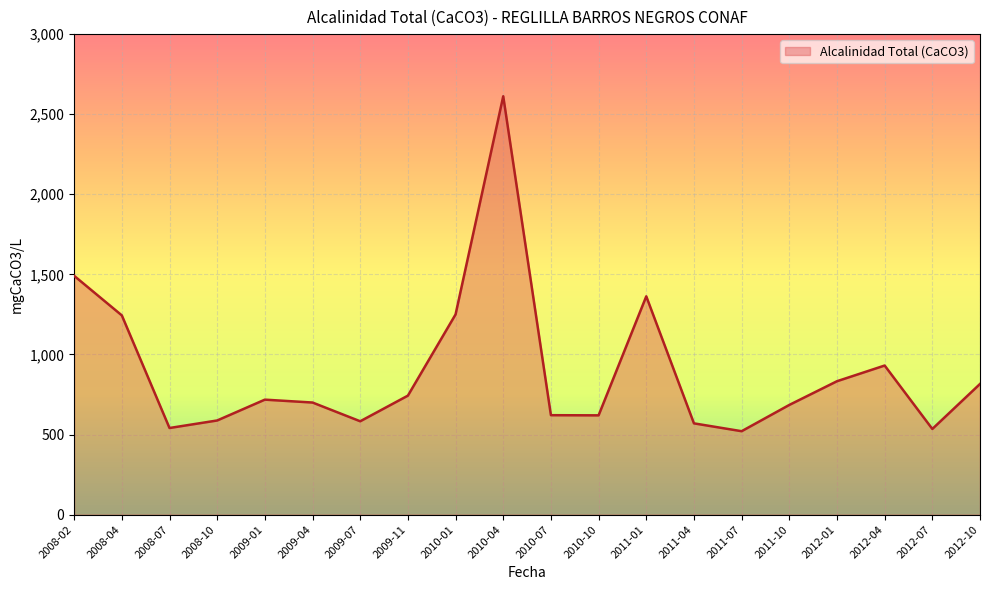

Which has a higher value, 2012-01 or 2008-07?

2012-01